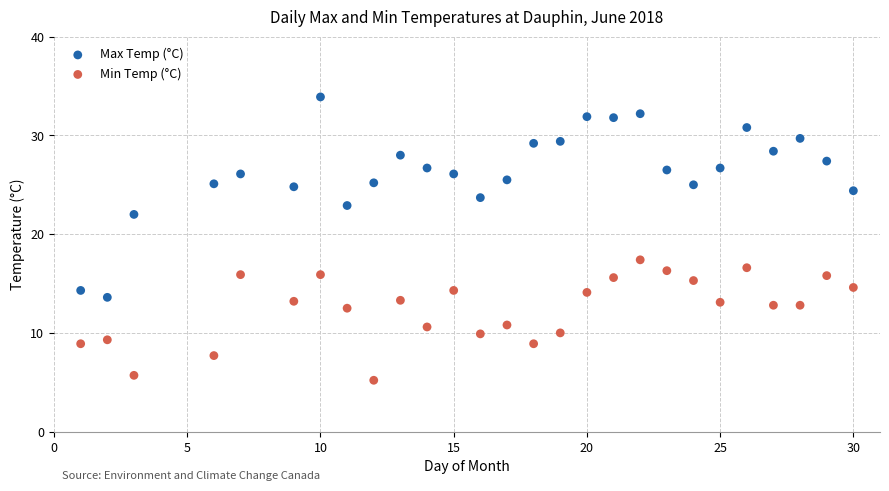

What are all the series names shown in the legend?

Max Temp (°C), Min Temp (°C)